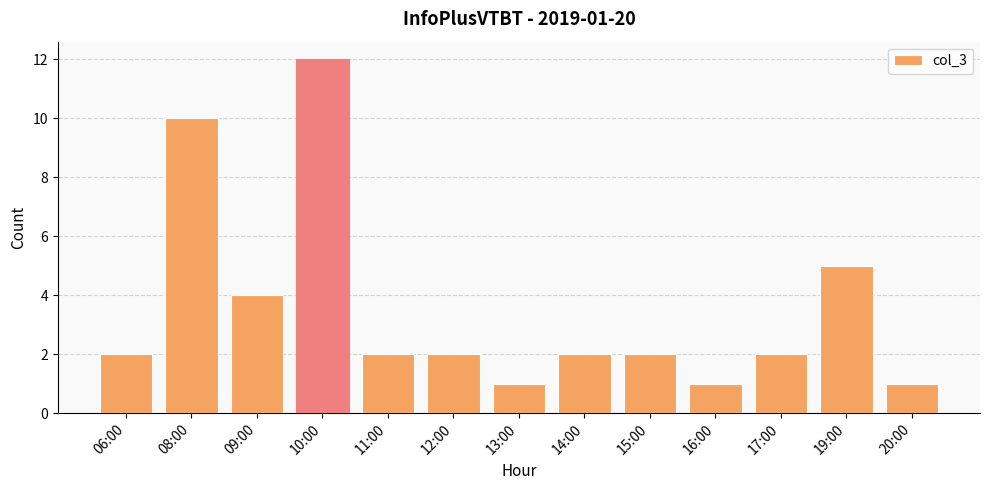

Are the bars horizontal?

No